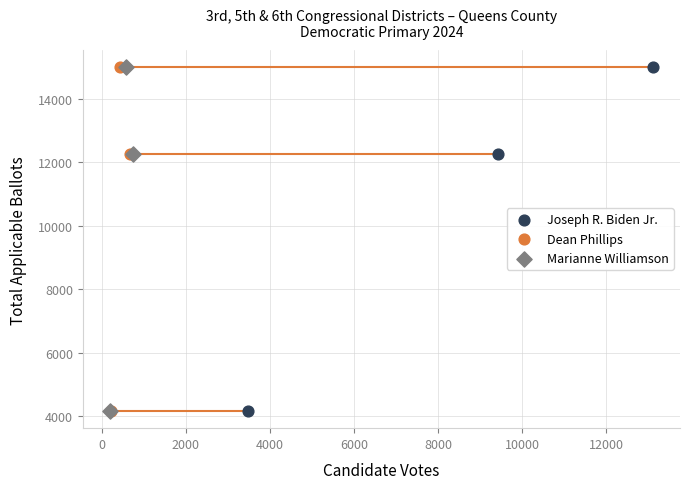

What are all the series names shown in the legend?

Joseph R. Biden Jr., Dean Phillips, Marianne Williamson